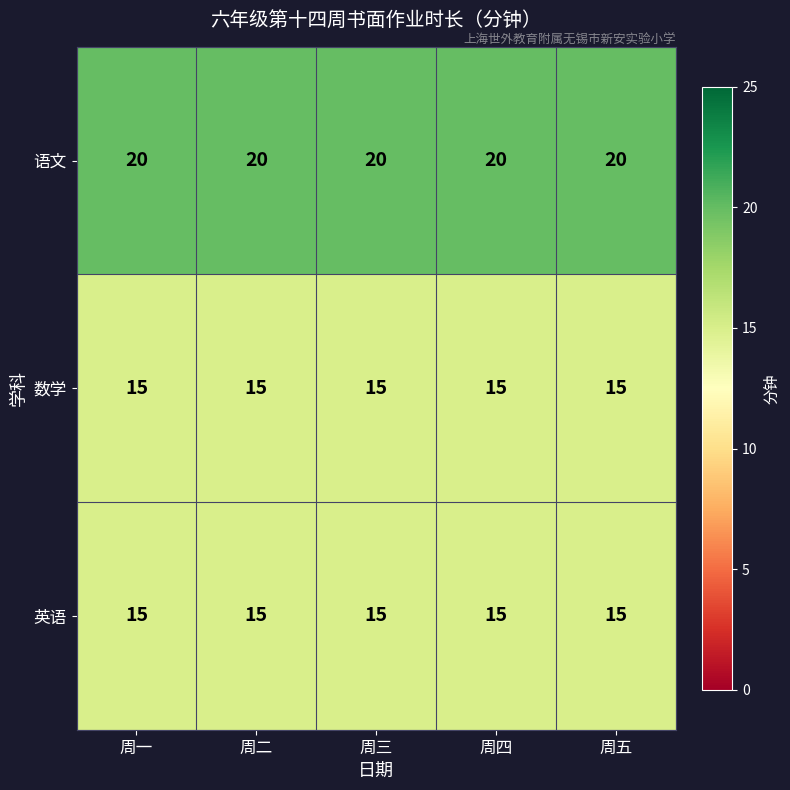

What is the lowest value of the 语文 series?

20